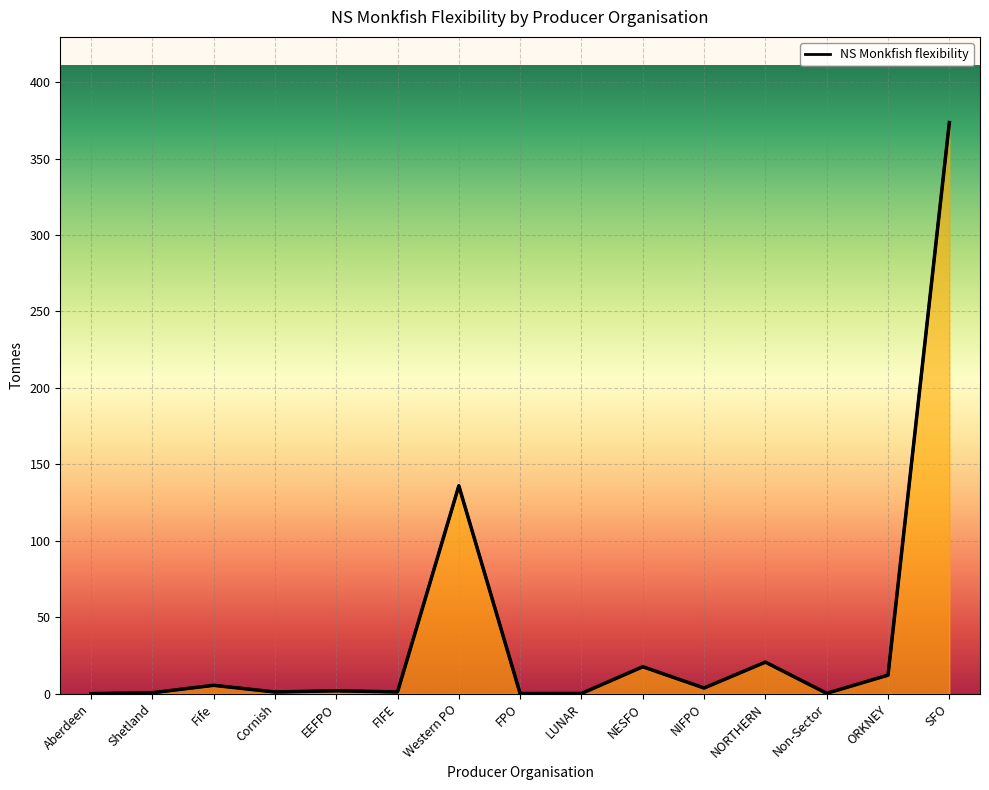

What is the sum of the values at Cornish and NORTHERN?

21.7